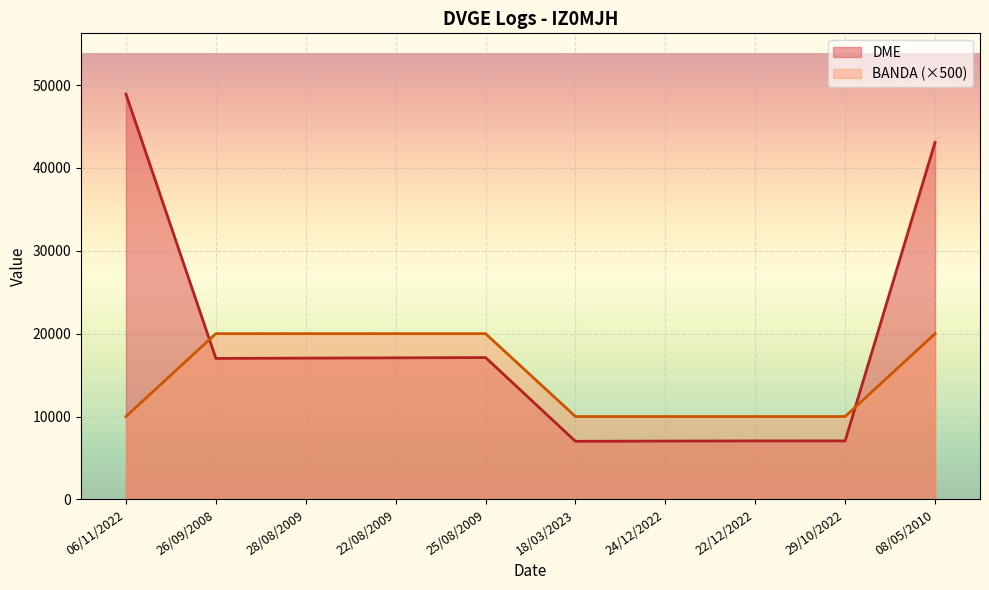

True or false: DME has a value of 86906 at 06/11/2022.

False